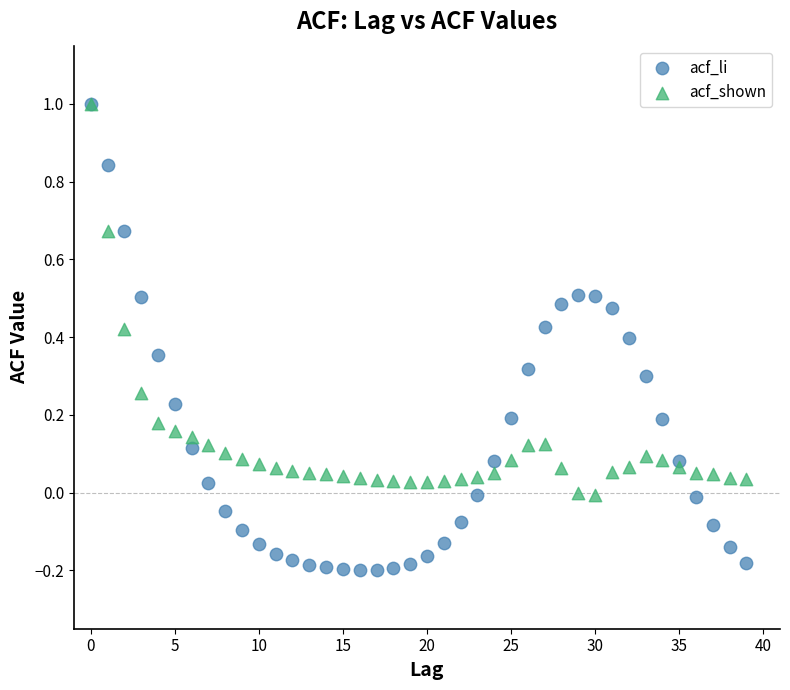

Which series has the widest spread of Y values?

acf_li